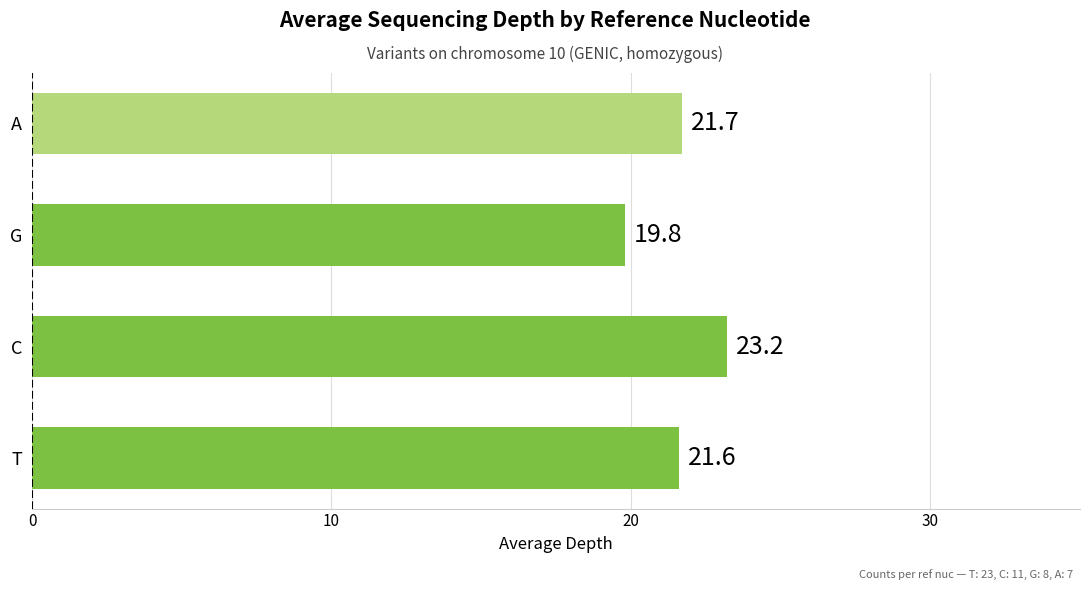

What is the maximum value shown in the chart?

23.2